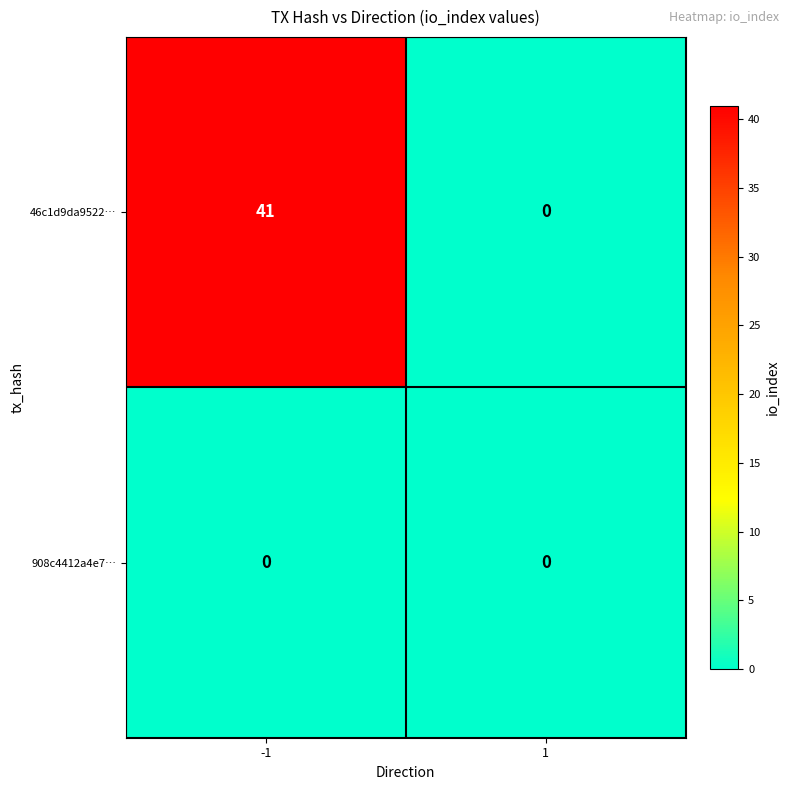

Which series has the largest range (max minus min)?

46c1d9da9522…